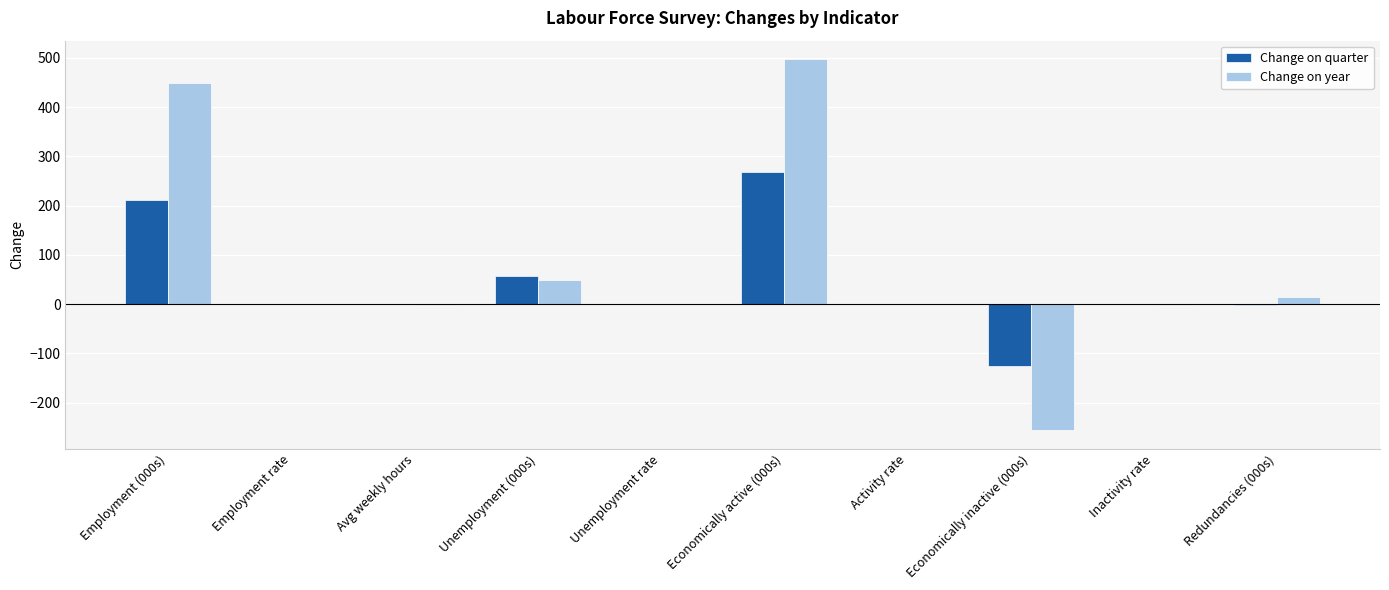

What is the greatest value displayed?

497.0